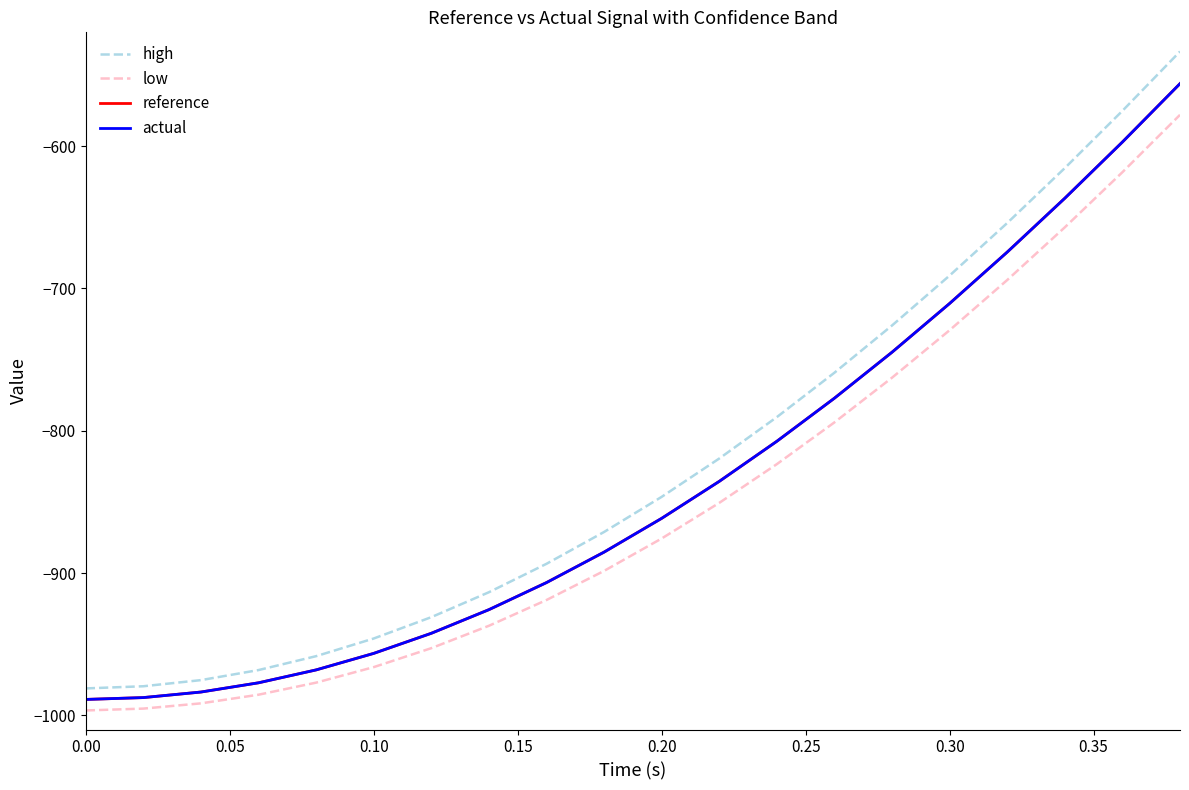

Which series has the largest range (max minus min)?

high